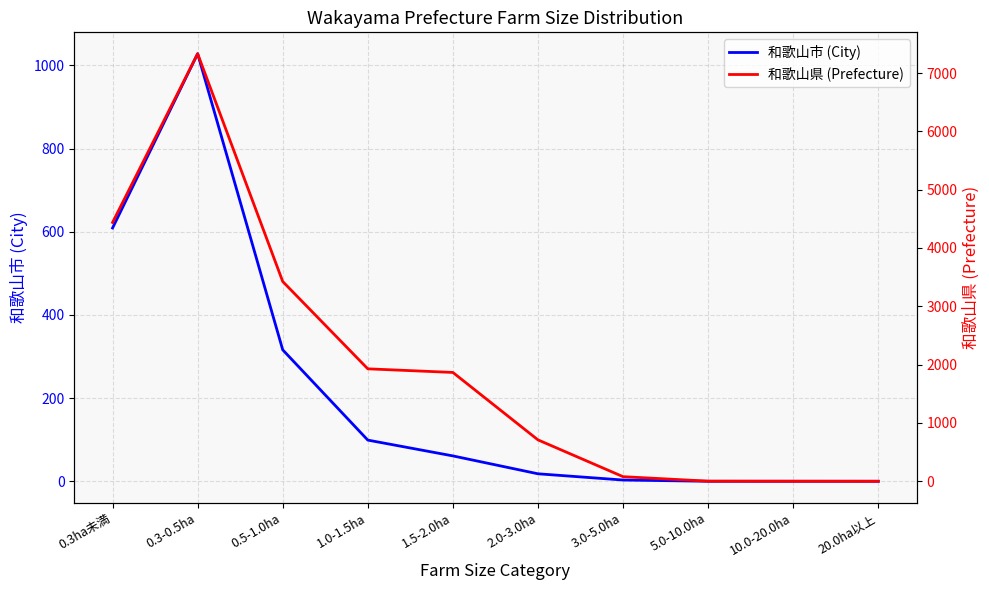

Read the 和歌山市 (City) value at 0.3ha未満, to the nearest 100.

600